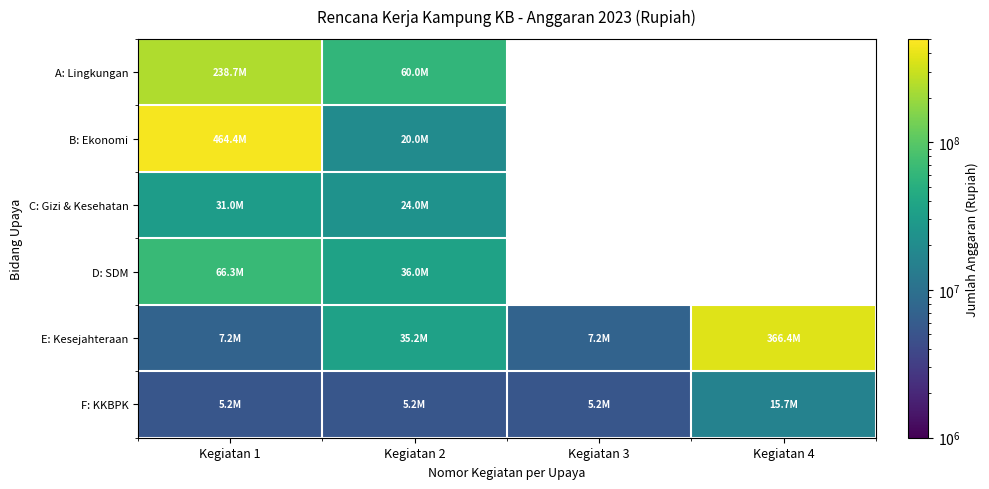

True or false: E: Kesejahteraan has a value of 2145409.2 at Kegiatan 1.

False